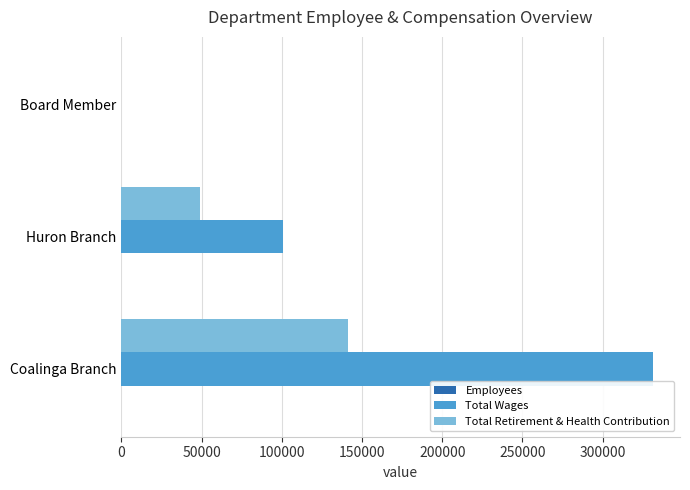

At which label is Total Wages closest to 165831?

Huron Branch